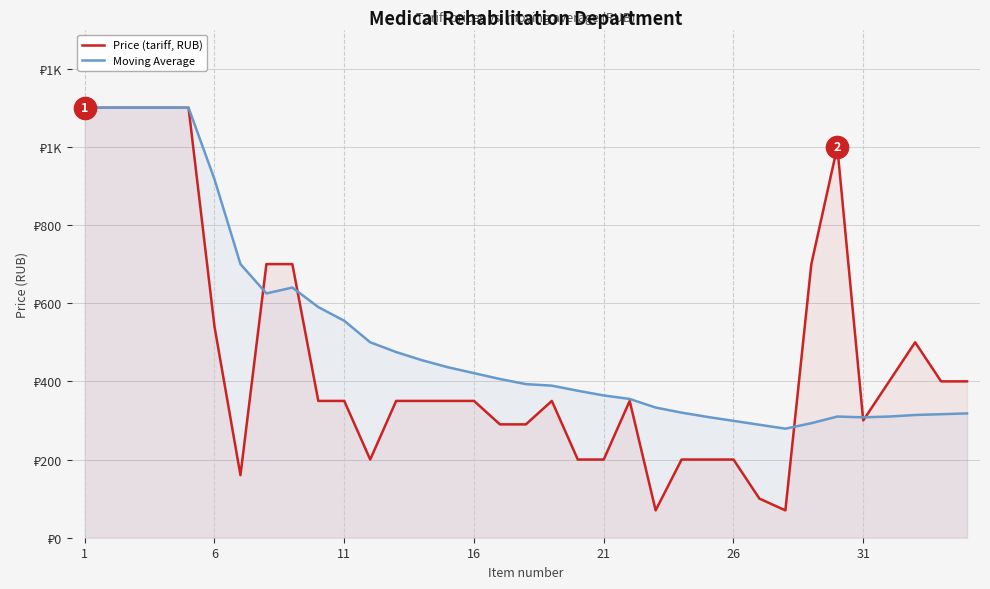

The value of Price (tariff, RUB) at 1 is 1978. True or false?

False